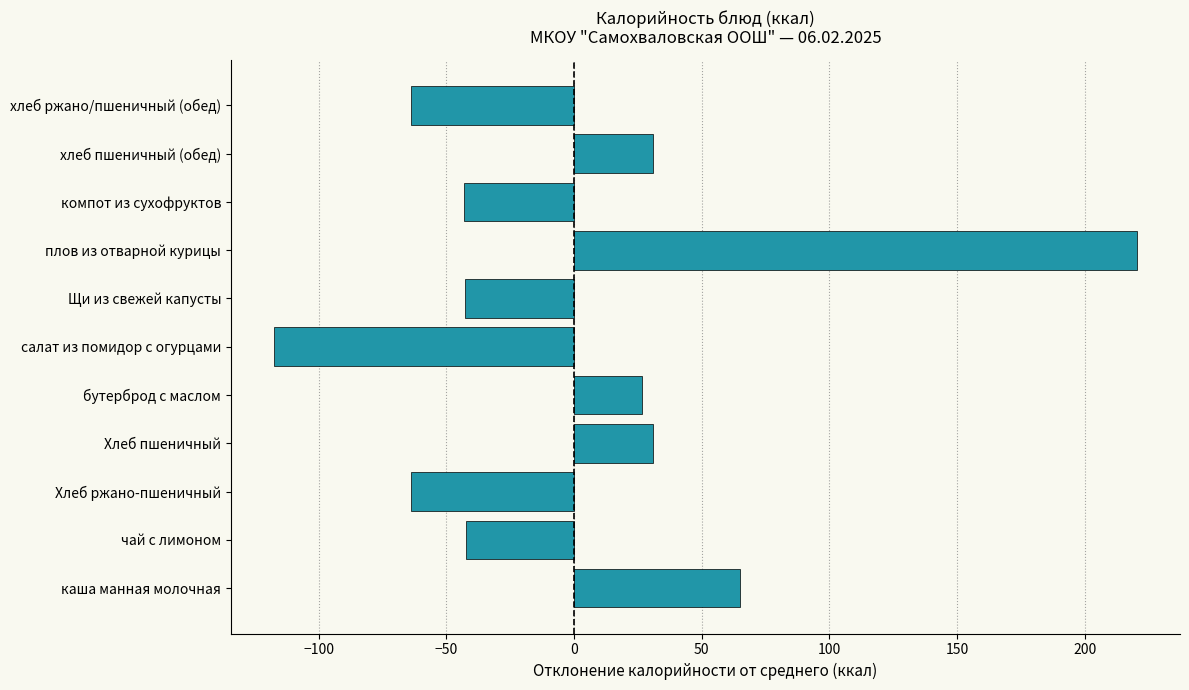

Which category has the highest value across all series?

плов из отварной курицы